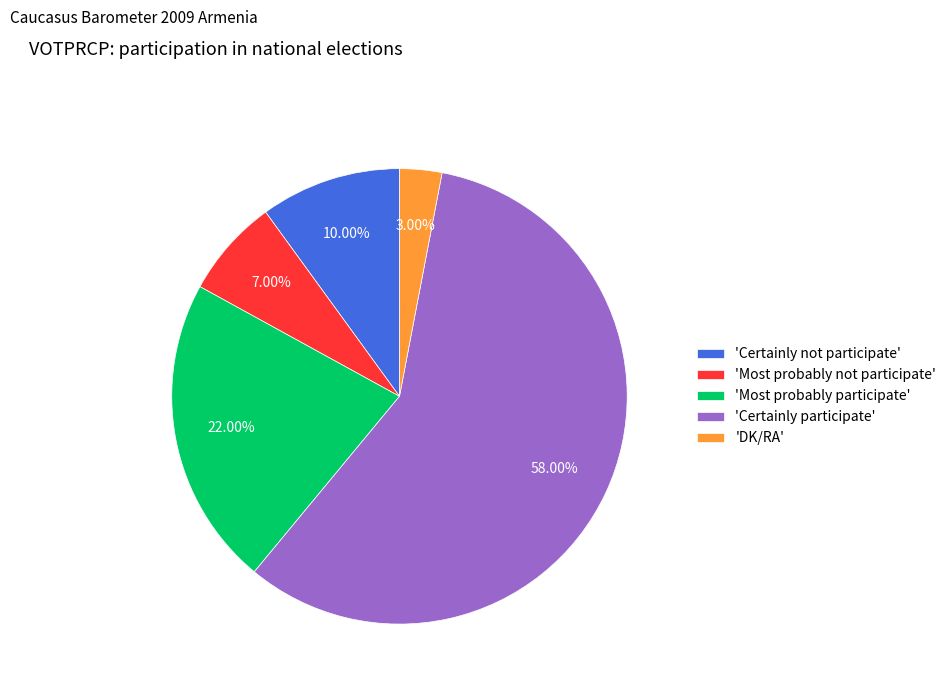

Does 'Certainly not participate' account for over 50% of the chart?

No